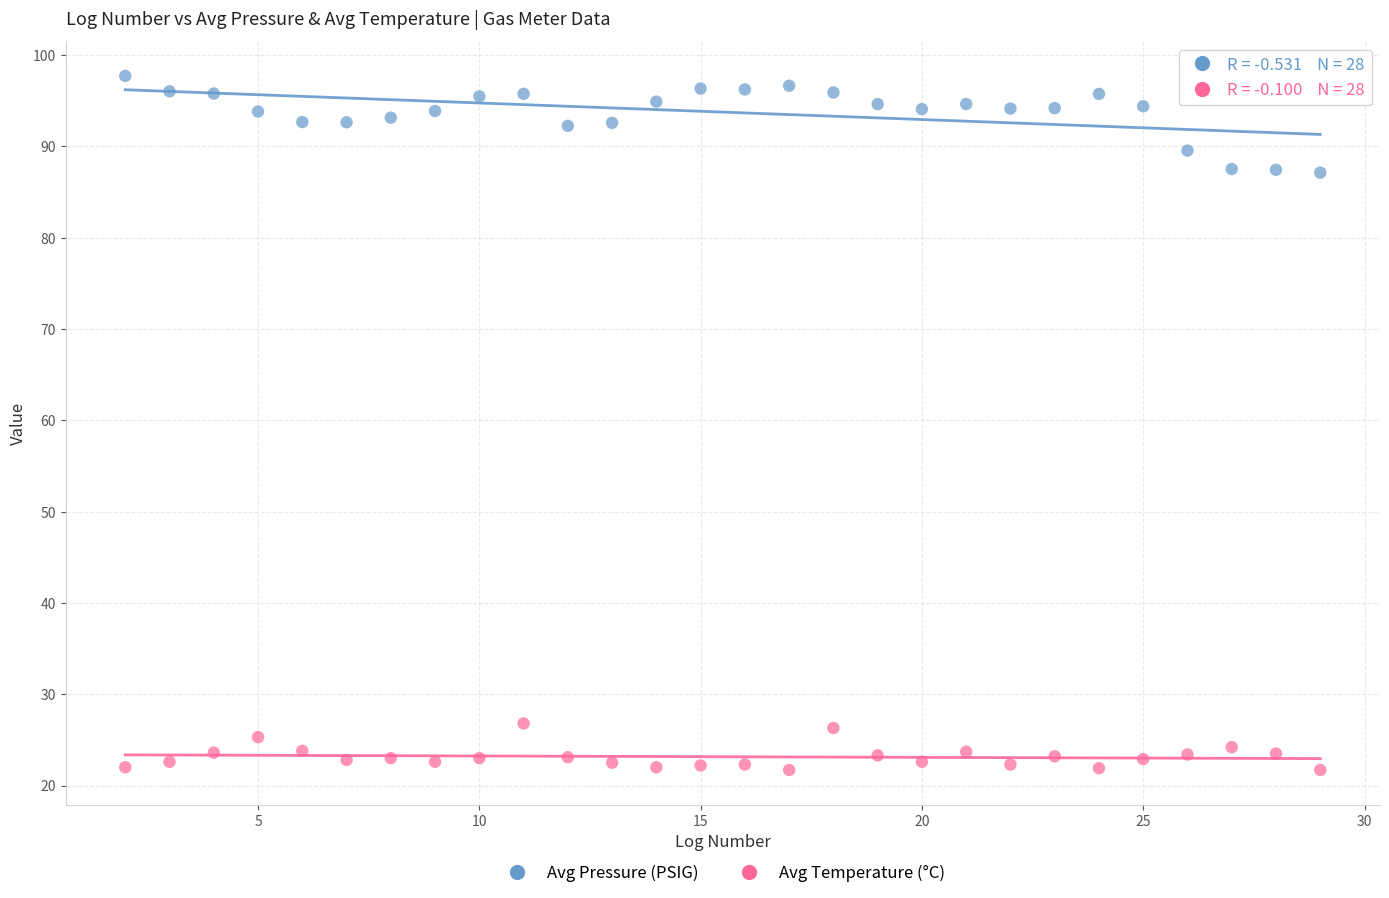

What is the X range (max minus min) for the scatter plot?

27.0